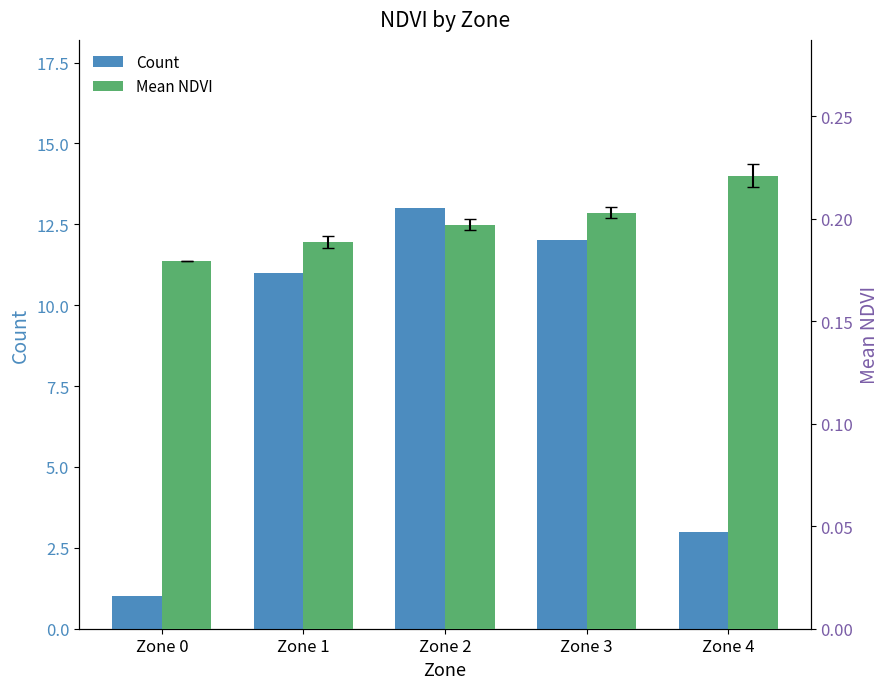

At how many categories does at least one series exceed 4?

3